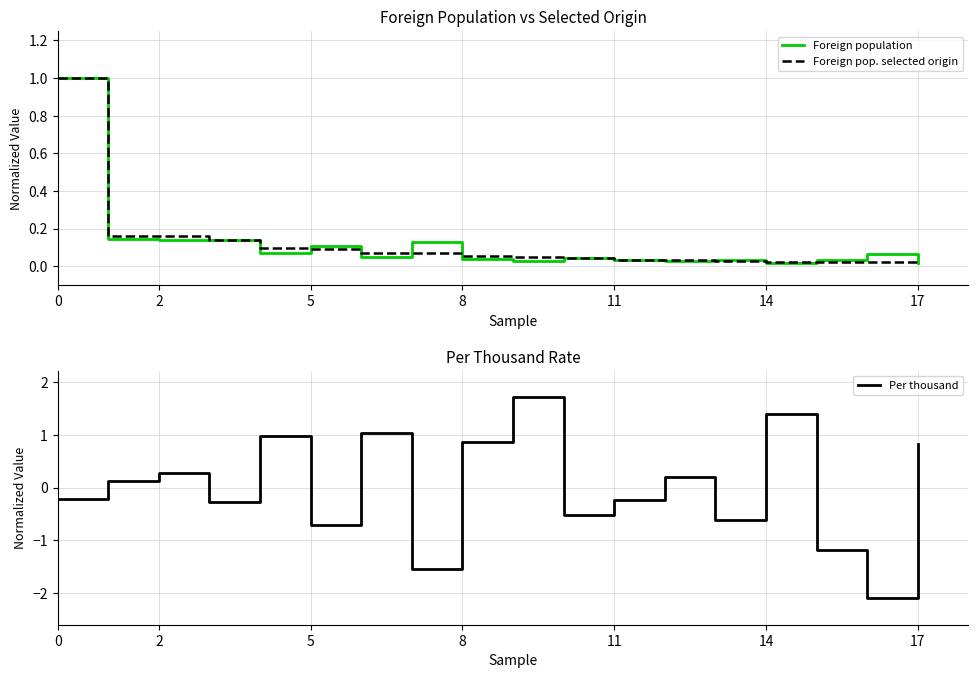

What is the average value of the Foreign population series?

0.1